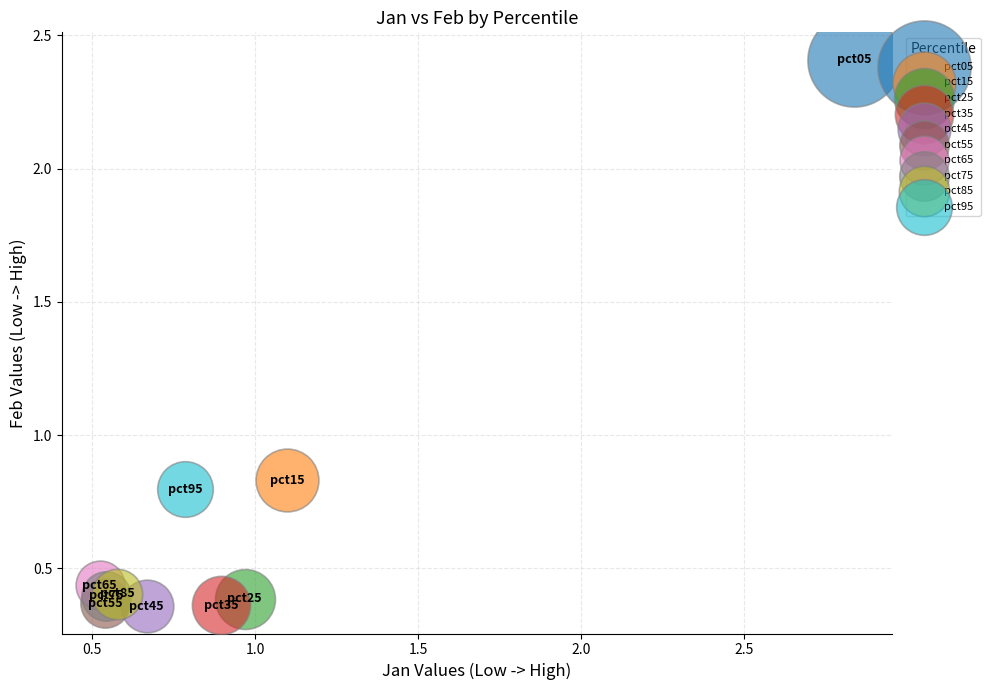

What are all the series names shown in the legend?

pct05, pct15, pct25, pct35, pct45, pct55, pct65, pct75, pct85, pct95